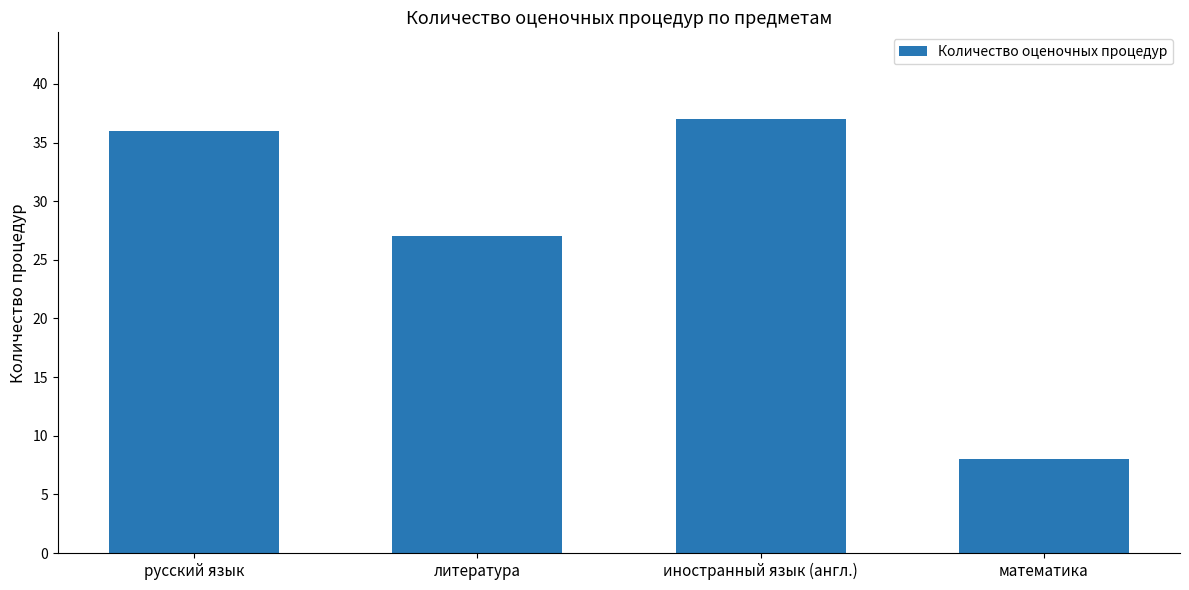

How many values are below 36?

2